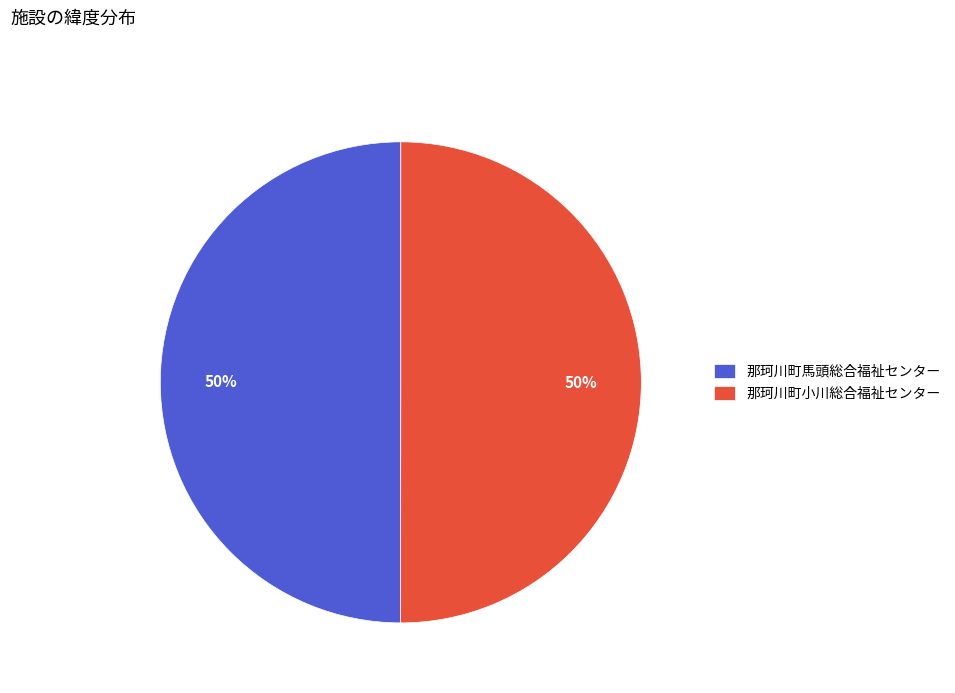

Do 那珂川町馬頭総合福祉センター and 那珂川町小川総合福祉センター together represent more than half of the pie?

Yes